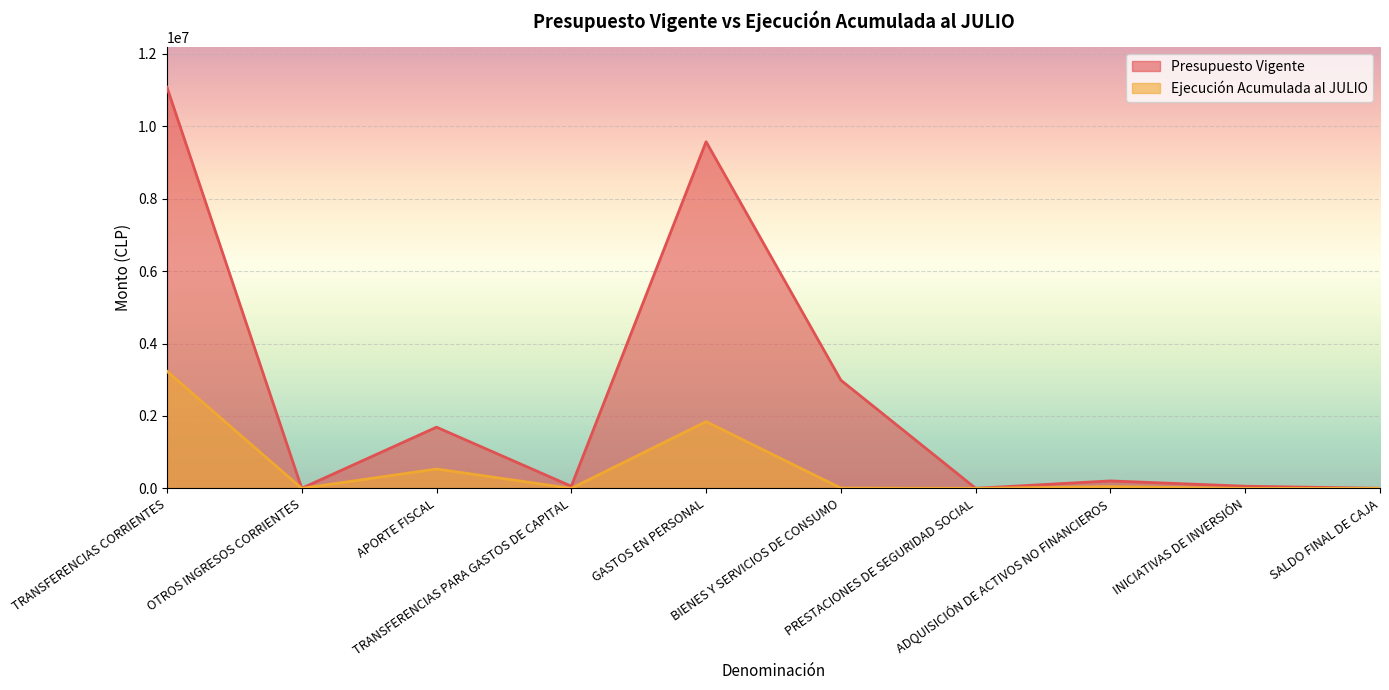

True or false: Presupuesto Vigente and Ejecución Acumulada al JULIO cross at least once.

False